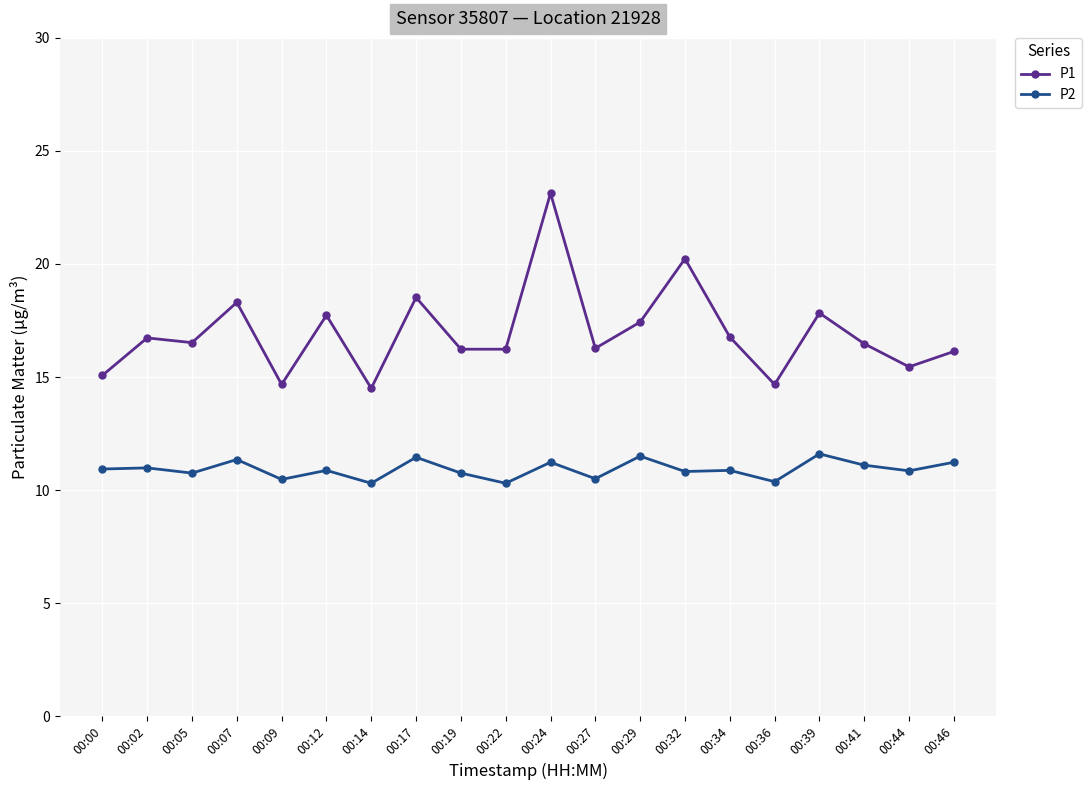

What is the value of the P1 point at the 18th from the left?

16.5